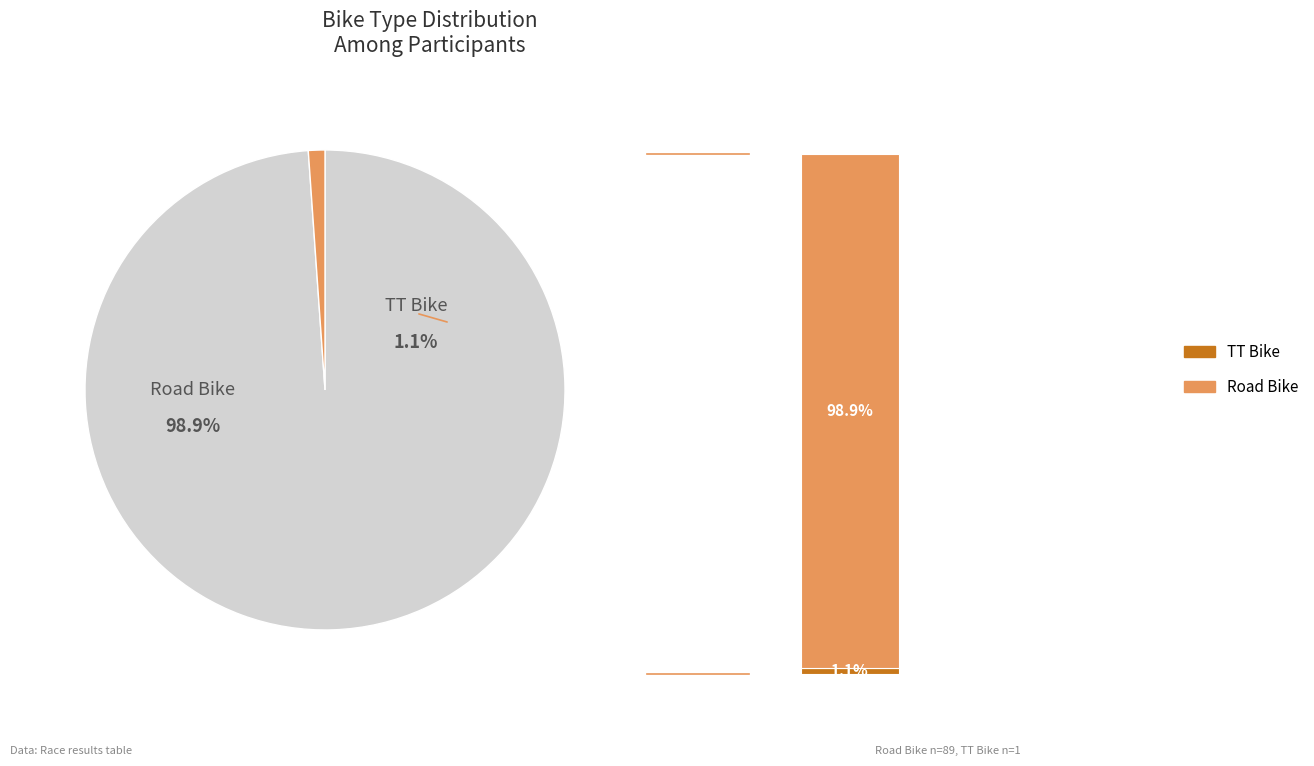

What percentage is the TT Bike slice, to the nearest percent?

1%